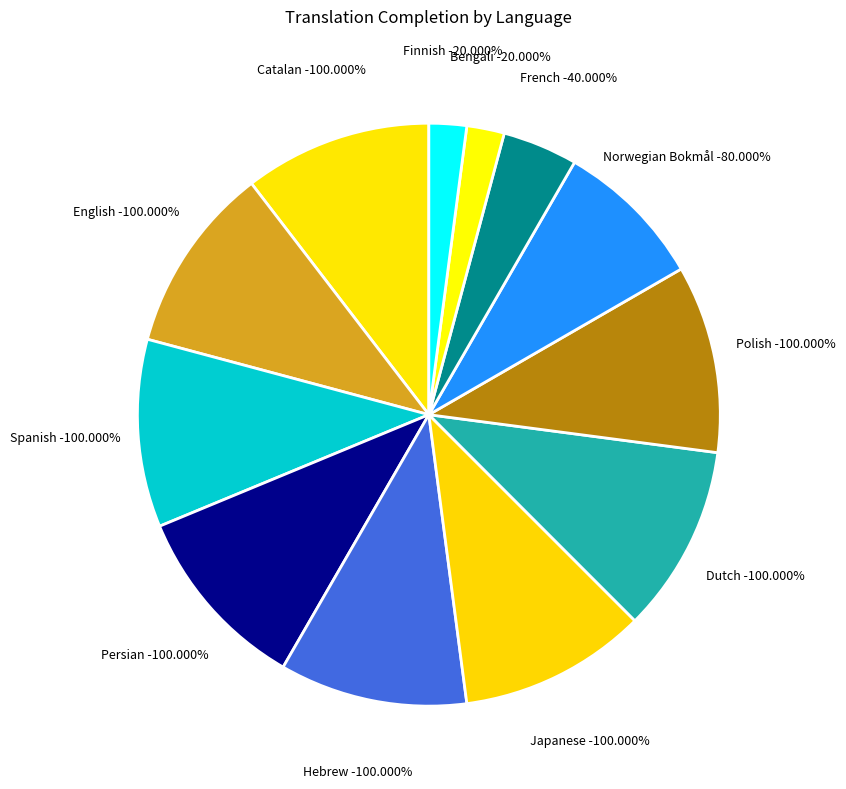

Approximately how many times larger is the value at Japanese compared to Bengali?

5.0